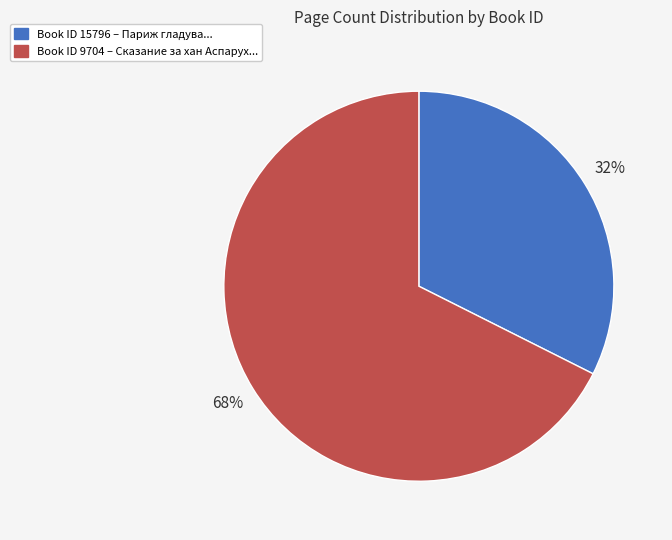

Is there a majority slice in this chart?

Yes